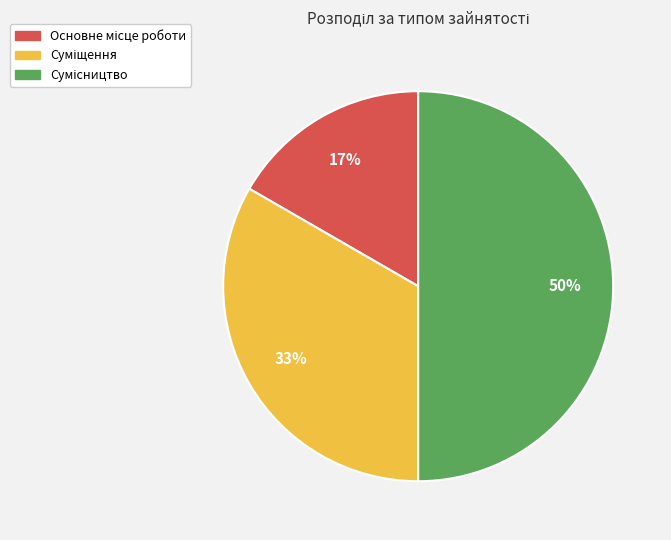

To the nearest percent, what is the difference between the largest and smallest slice percentages?

33%